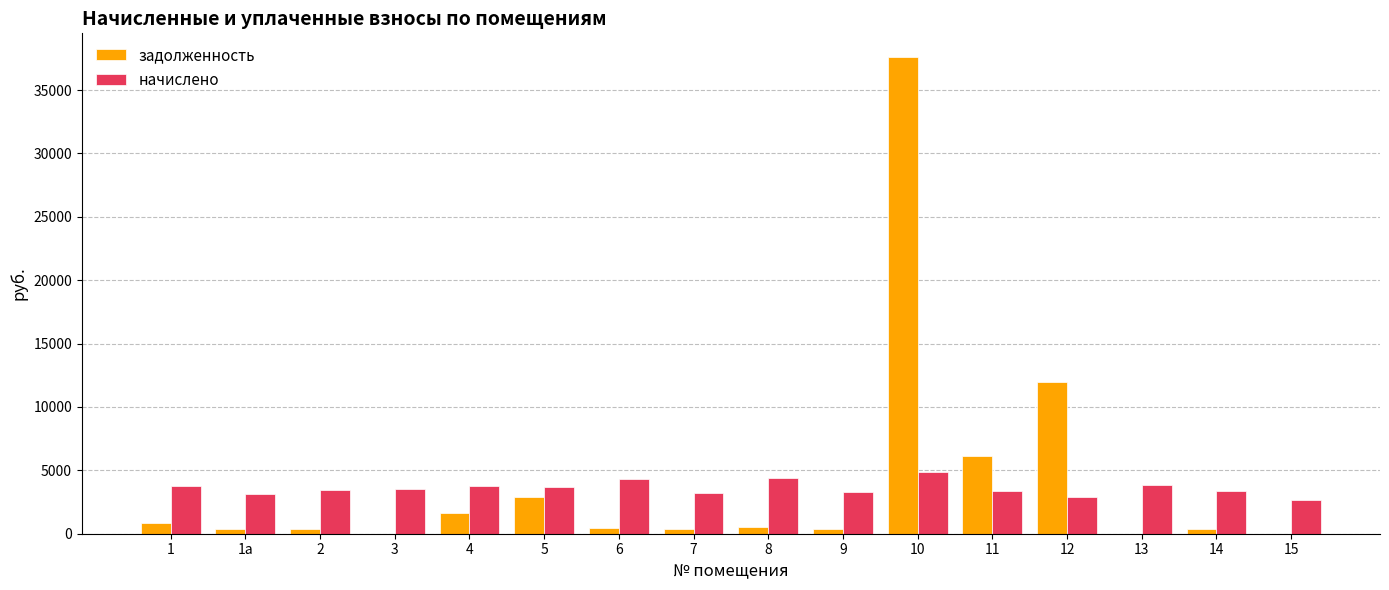

Read the задолженность value at 5.

2901.0